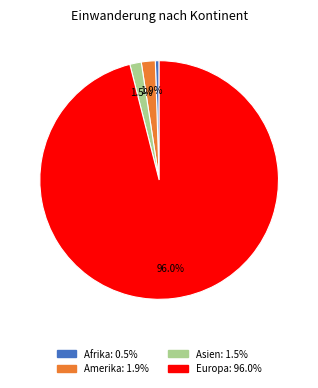

Is there any slice that represents more than half of the pie?

Yes